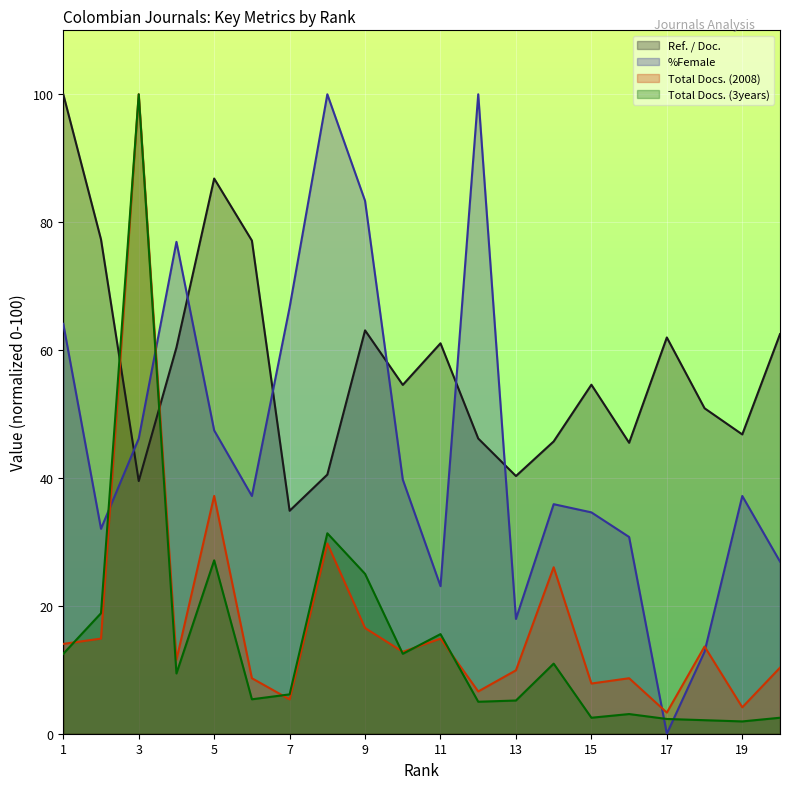

How many data points in Ref. / Doc. are above 54?

11